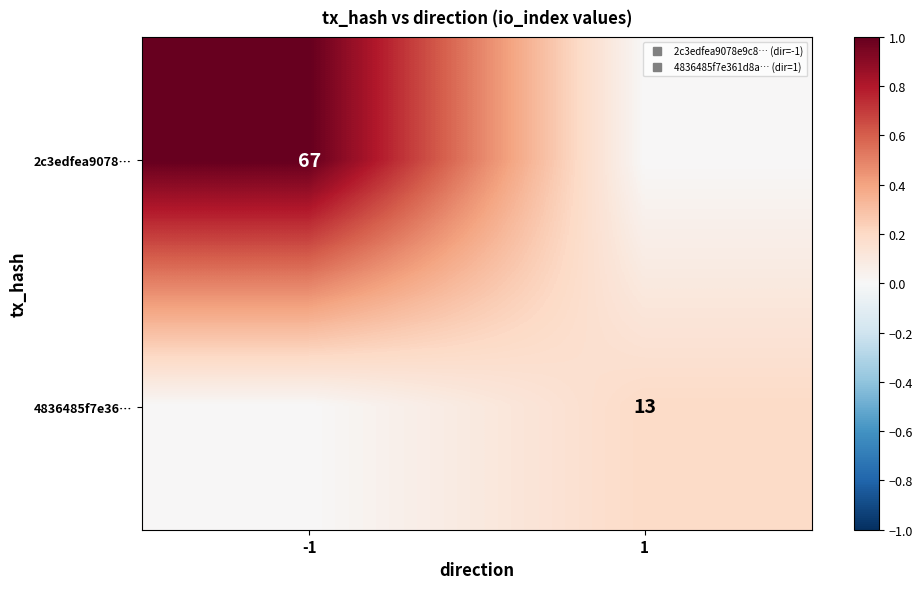

The 2c3edfea9078… series shows 0.6 at 1. True or false?

False